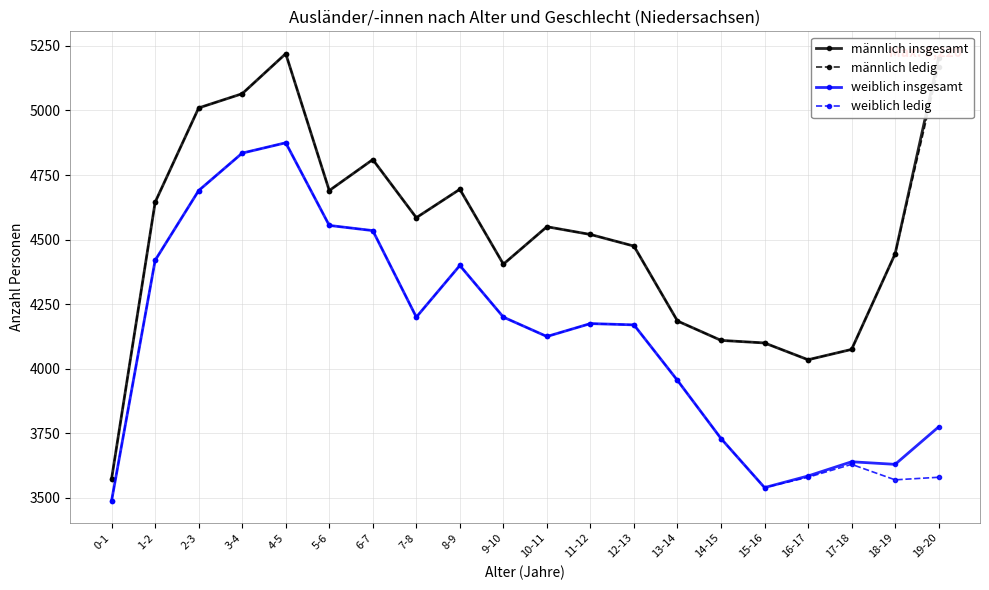

True or false: männlich ledig has more than 1 points higher than both neighbors.

True